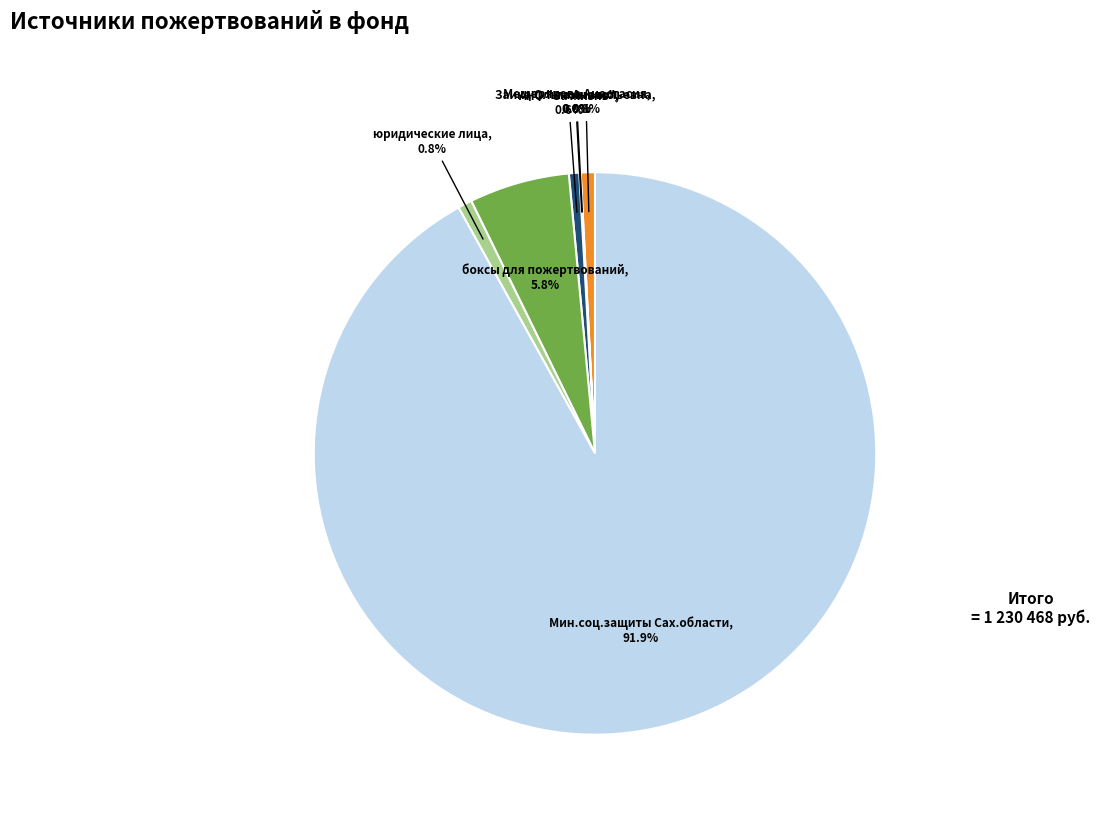

Is there a majority slice in this chart?

Yes